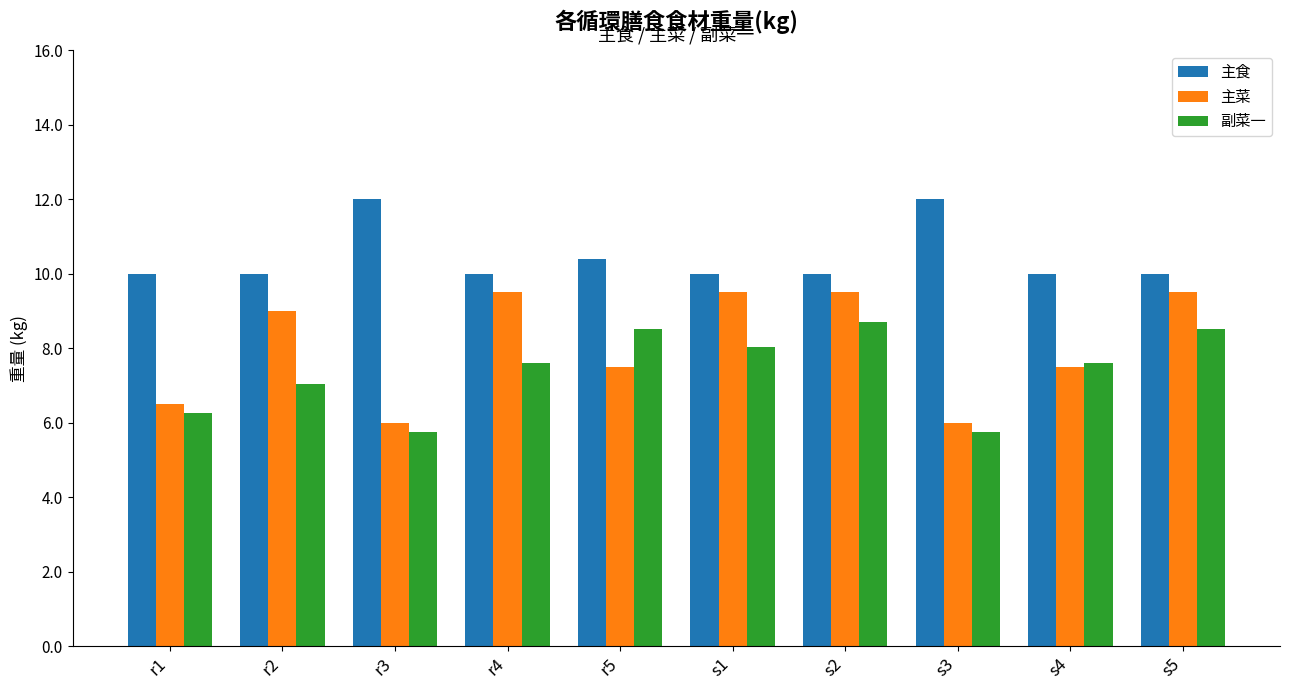

Which series has the largest total across all categories?

主食